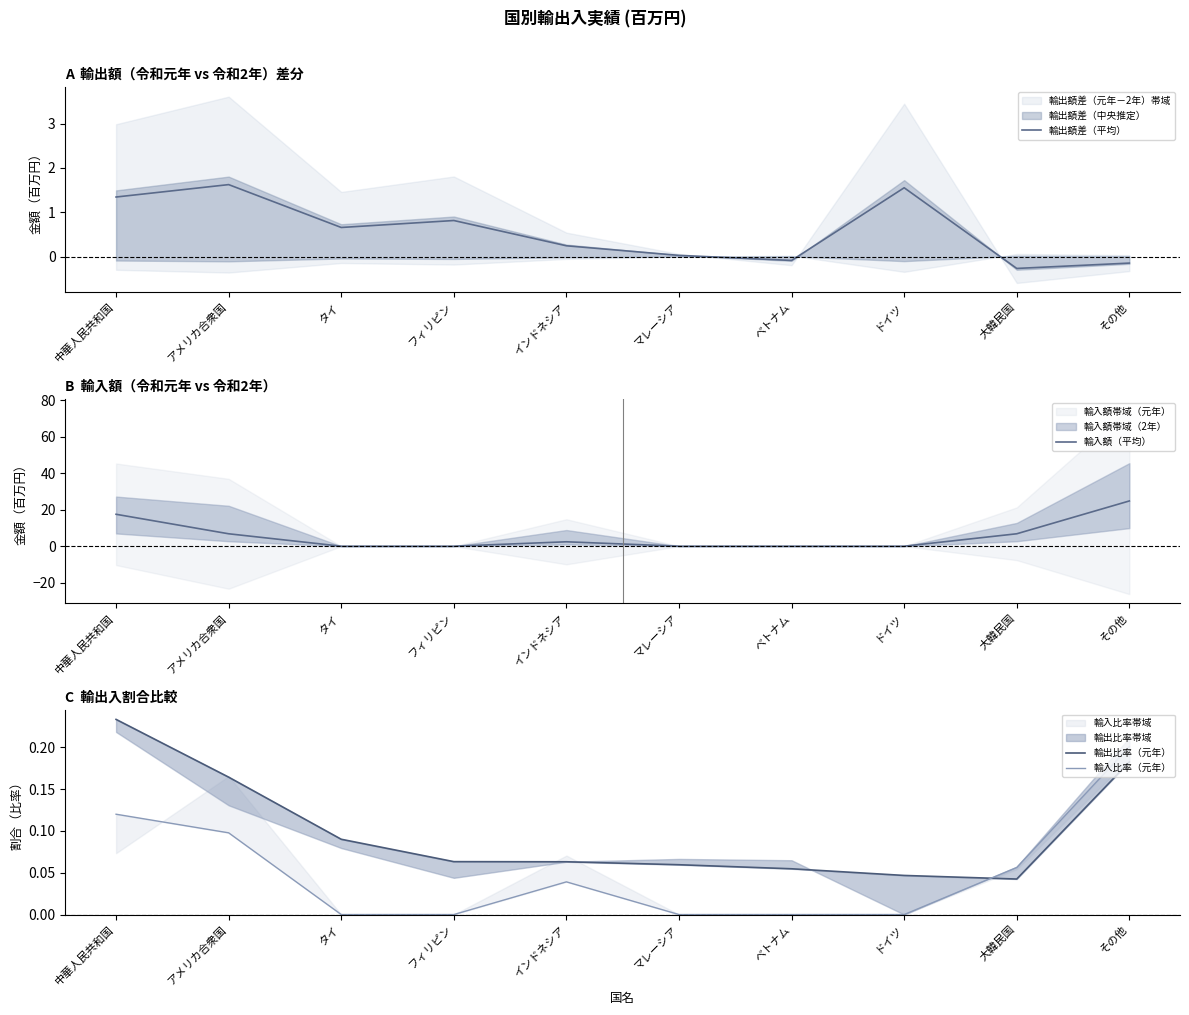

At which category does 輸出比率（元年） reach its first local valley?

大韓民国